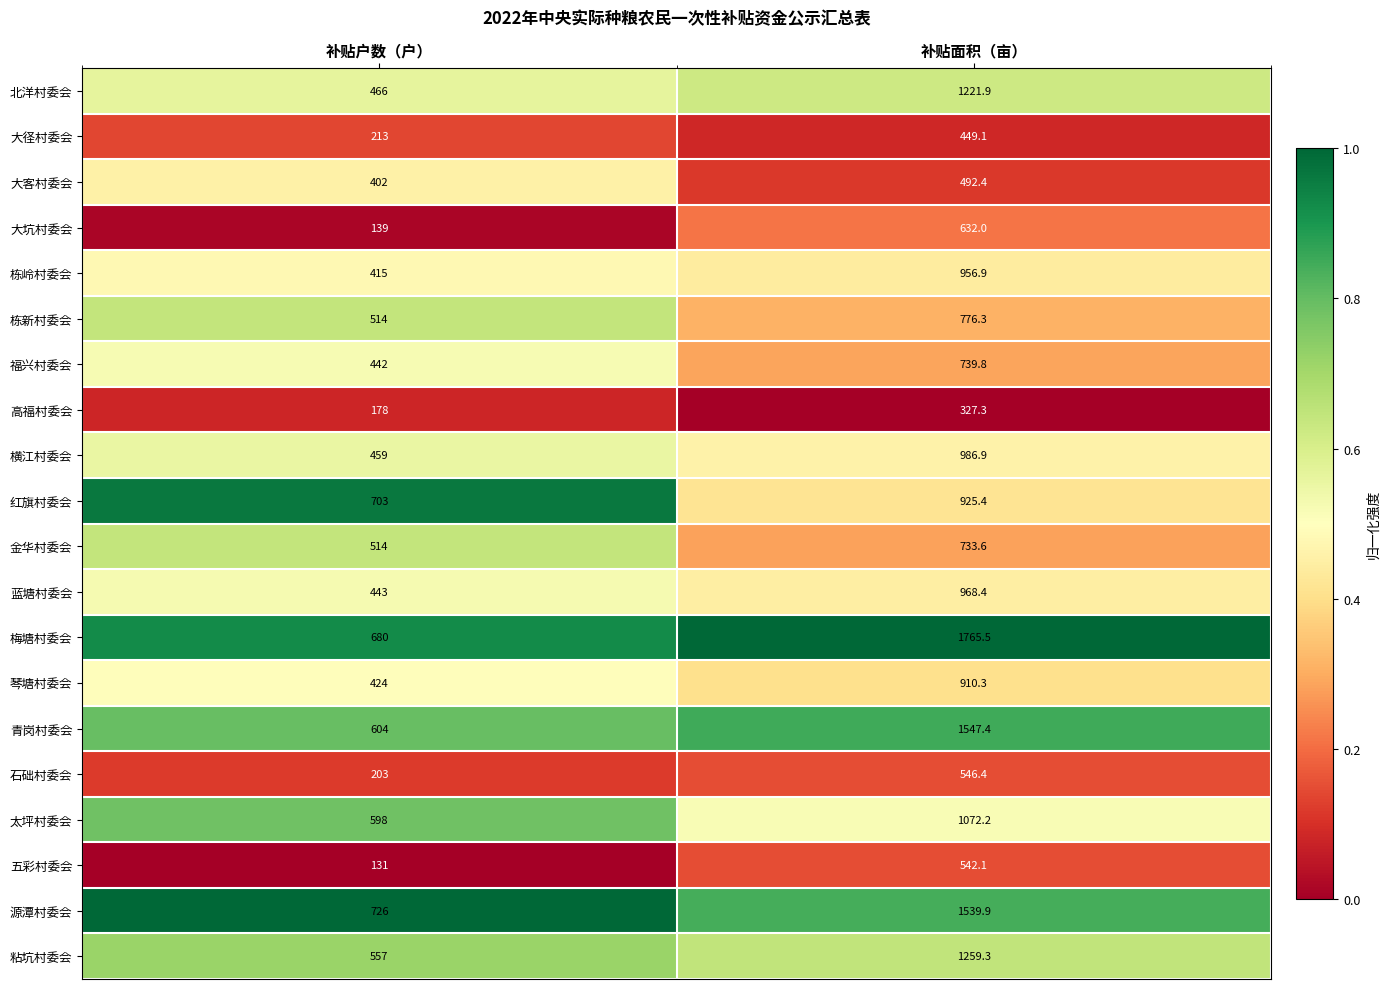

List the series in order of their peak value, highest first.

梅塘村委会, 青岗村委会, 源潭村委会, 粘坑村委会, 北洋村委会, 太坪村委会, 横江村委会, 蓝塘村委会, 栋岭村委会, 红旗村委会, 琴塘村委会, 栋新村委会, 福兴村委会, 金华村委会, 大坑村委会, 石础村委会, 五彩村委会, 大客村委会, 大径村委会, 高福村委会